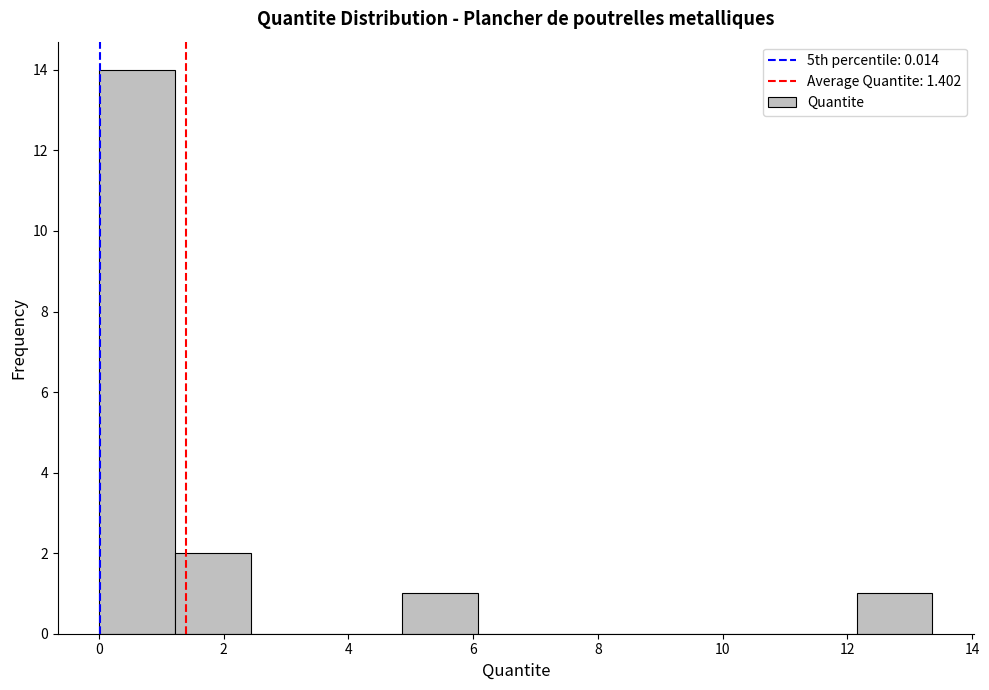

Reading left to right, list every bar in this chart as the range it spans on the x-axis followed by its height. Neither the bar edges nor the heights are printed on the chart, so give them approximately, as read against the axes.

0.0 to 1.2: 14
1.2 to 2.4: 2
2.4 to 3.6: 0
3.6 to 4.8: 0
4.8 to 6.0: 1
6.0 to 7.2: 0
7.2 to 8.6: 0
8.6 to 9.8: 0
9.8 to 11.0: 0
11.0 to 12.2: 0
12.2 to 13.4: 1